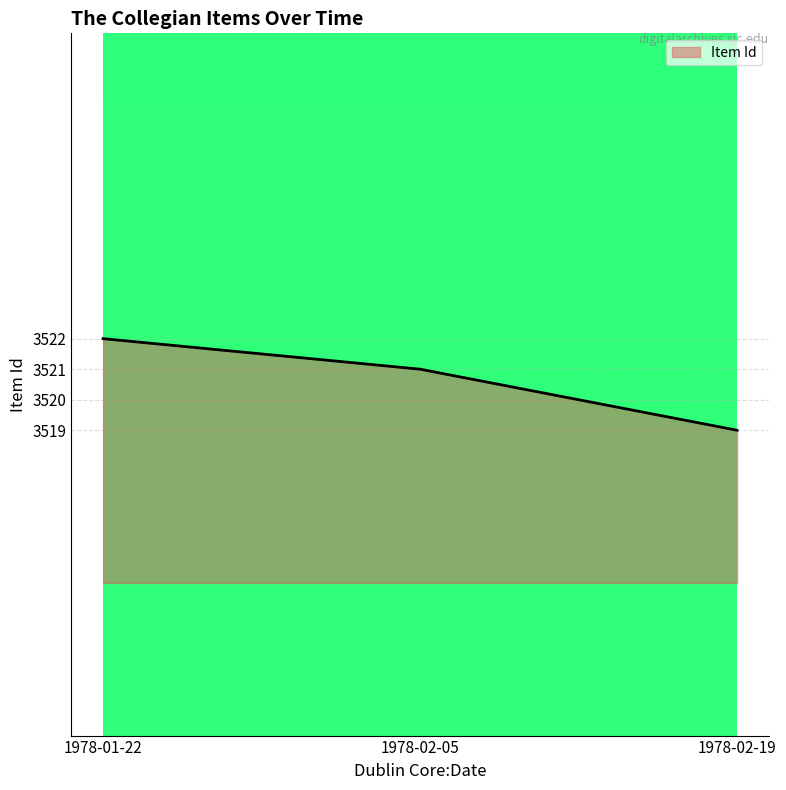

Is it true that the value at 1978-02-19 is 5118?

False